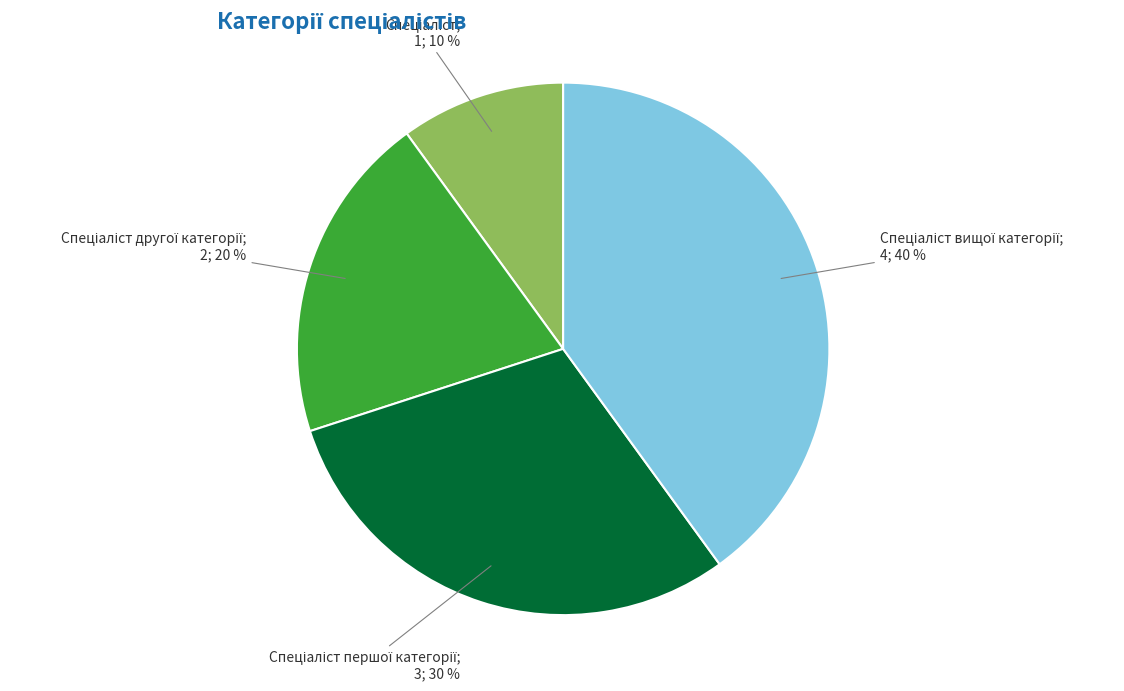

Is there a majority slice in this chart?

No